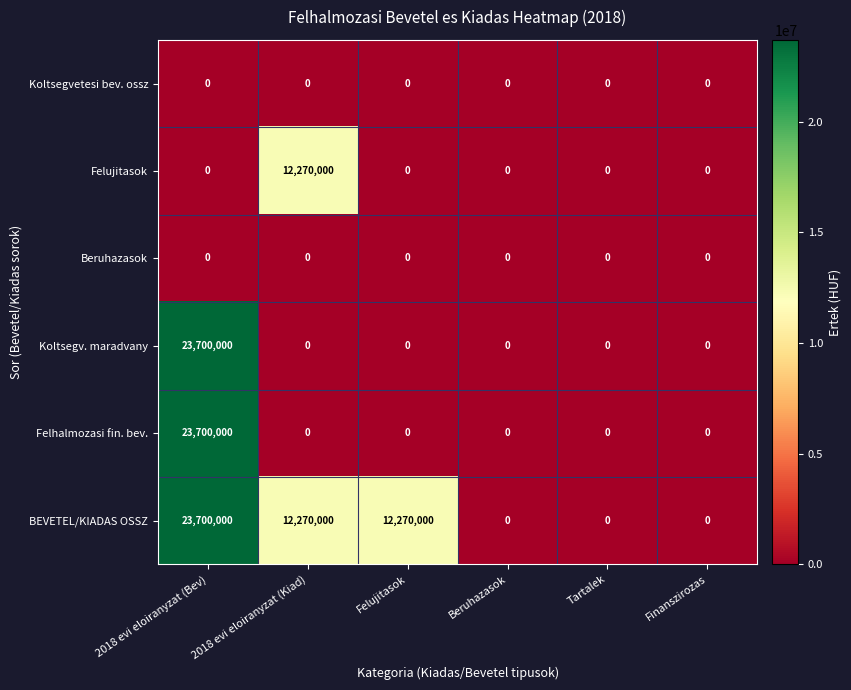

At how many categories does at least one series exceed 639463?

3